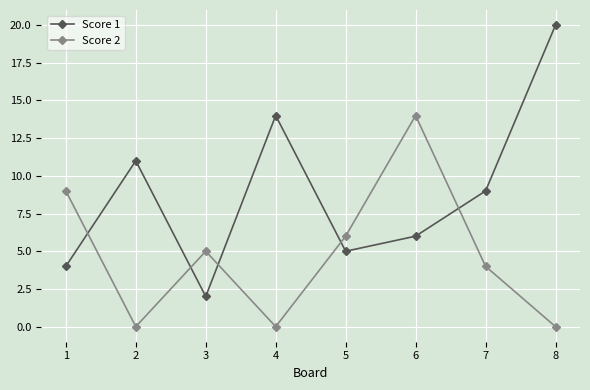

What is the sum of the Score 1 values at 3 and 6?

8